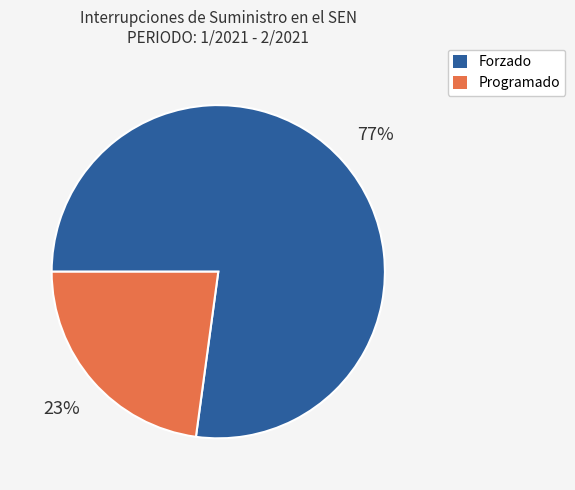

Rank the categories by value from highest to lowest.

Forzado, Programado